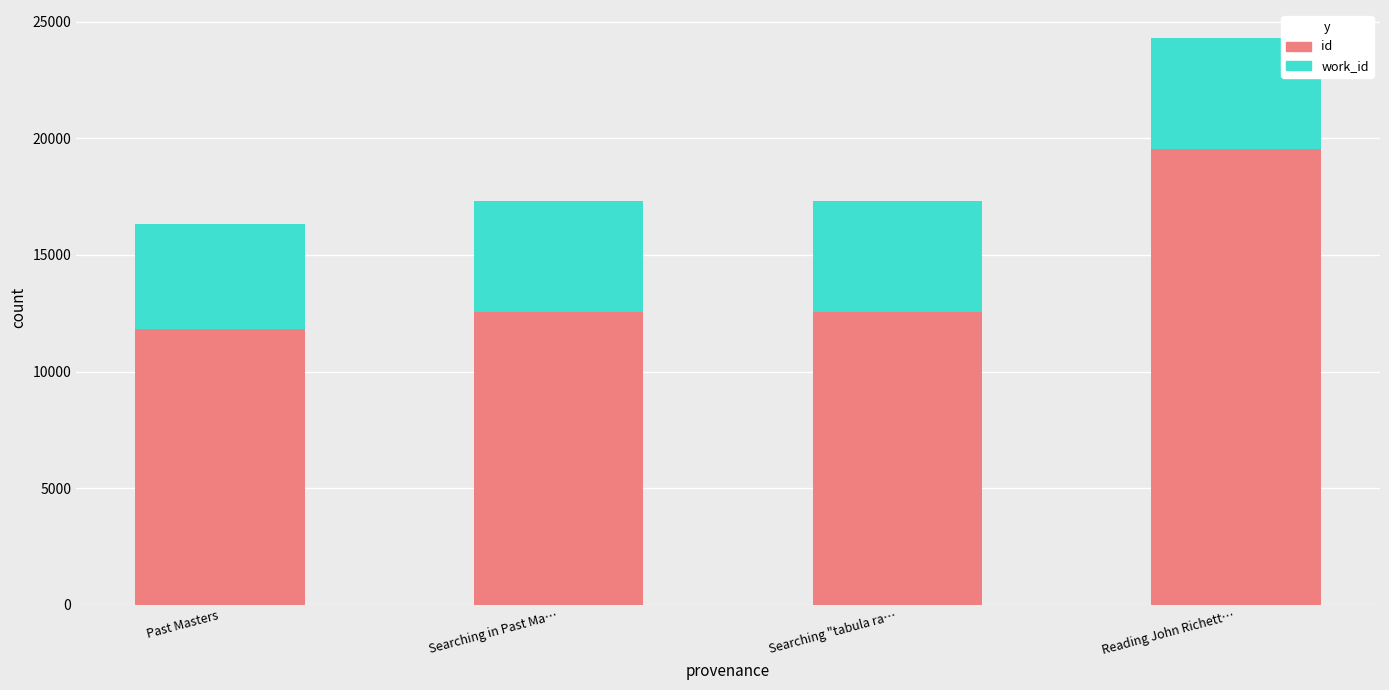

Is it true that id equals 11834 at Past Masters?

True